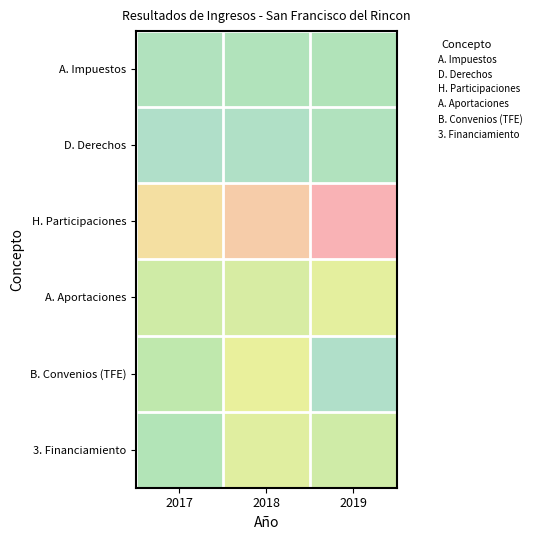

What is the maximum value shown in the chart?

1.0